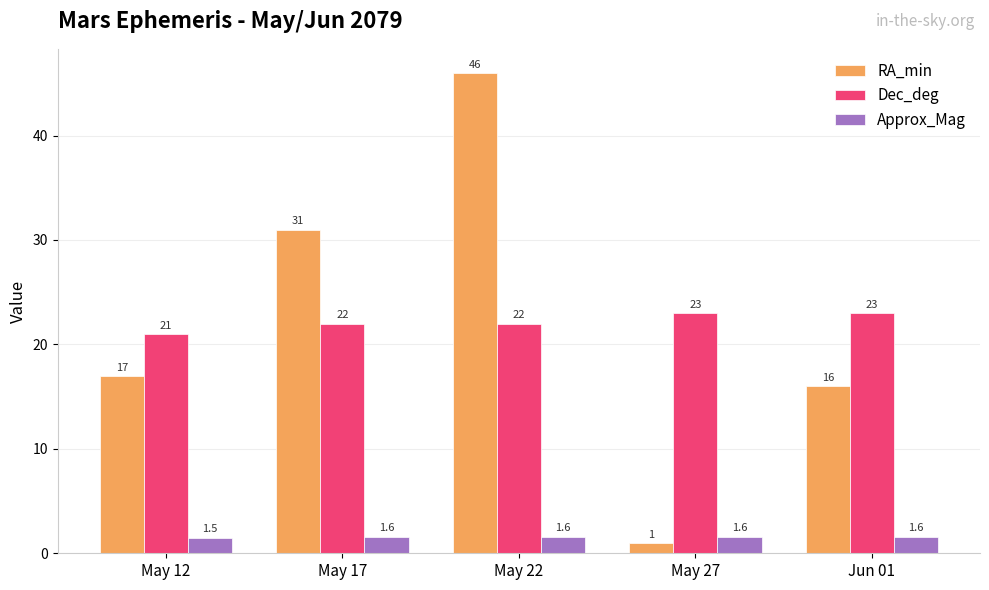

What is the minimum value for RA_min?

1.0